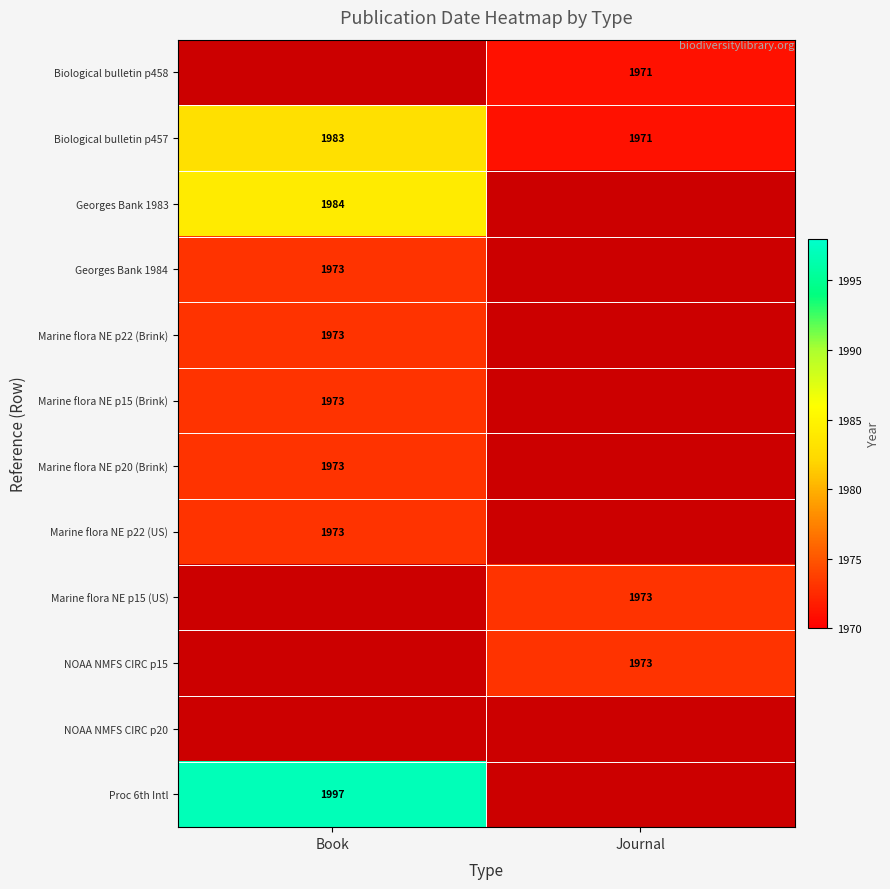

At how many categories does at least one series exceed 765?

2